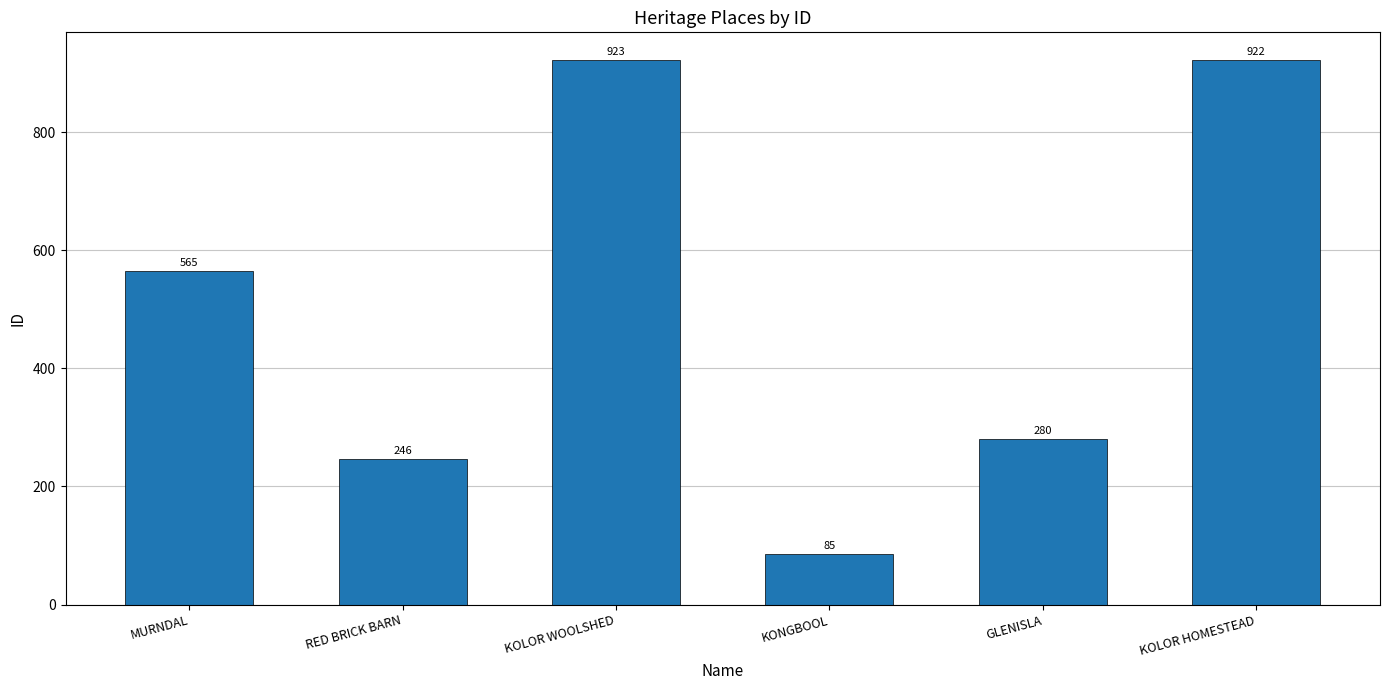

Is it true that the value at RED BRICK BARN is 346?

False